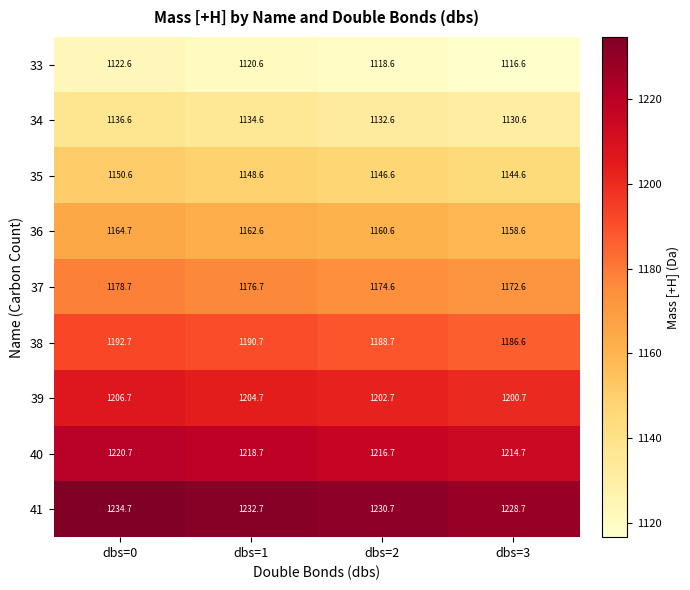

What is the smallest value displayed?

1116.6